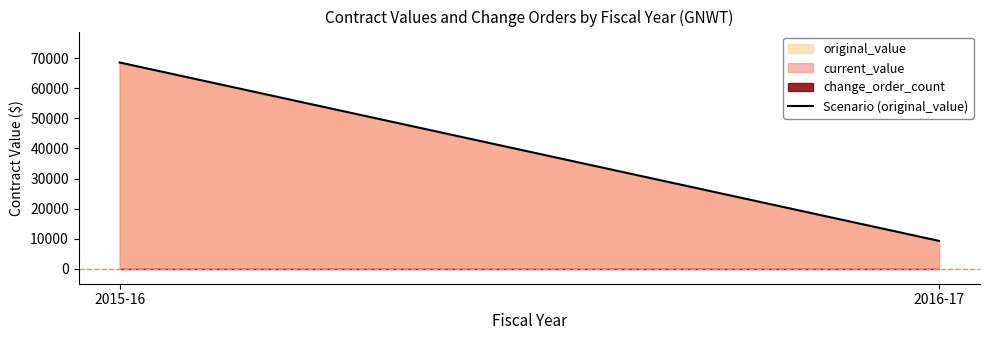

Count the number of categories in the chart.

2